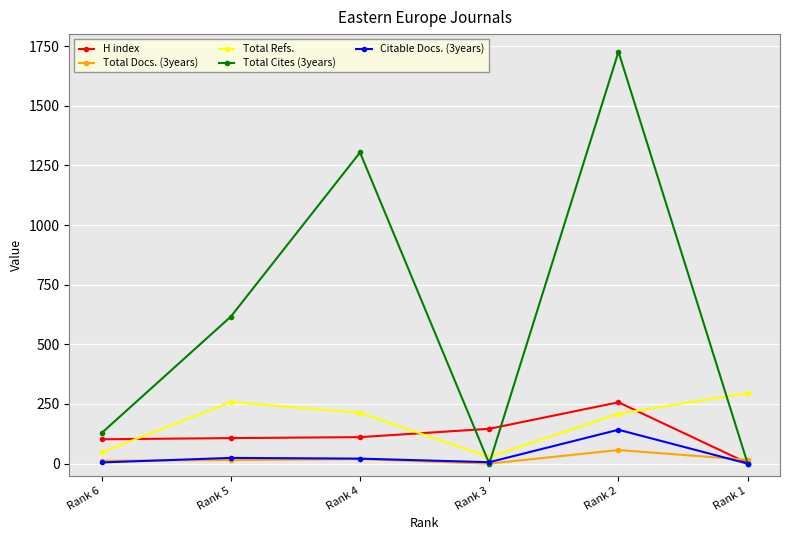

What are all the series names shown in the legend?

H index, Total Docs. (3years), Total Refs., Total Cites (3years), Citable Docs. (3years)